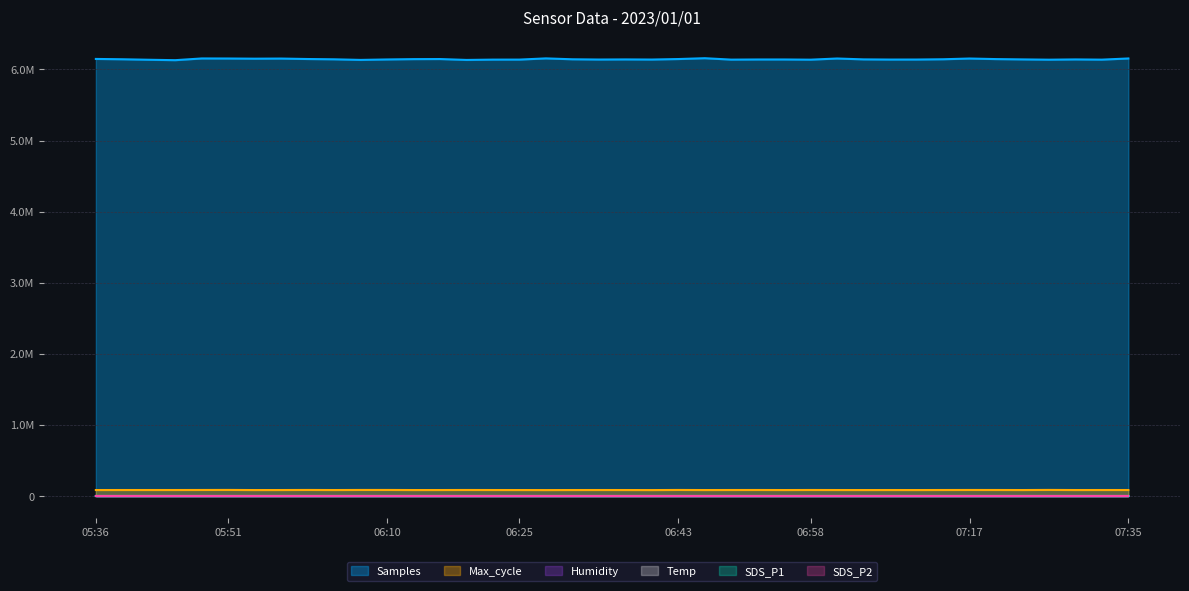

Which category has the lowest value in the SDS_P2 series?

07:29